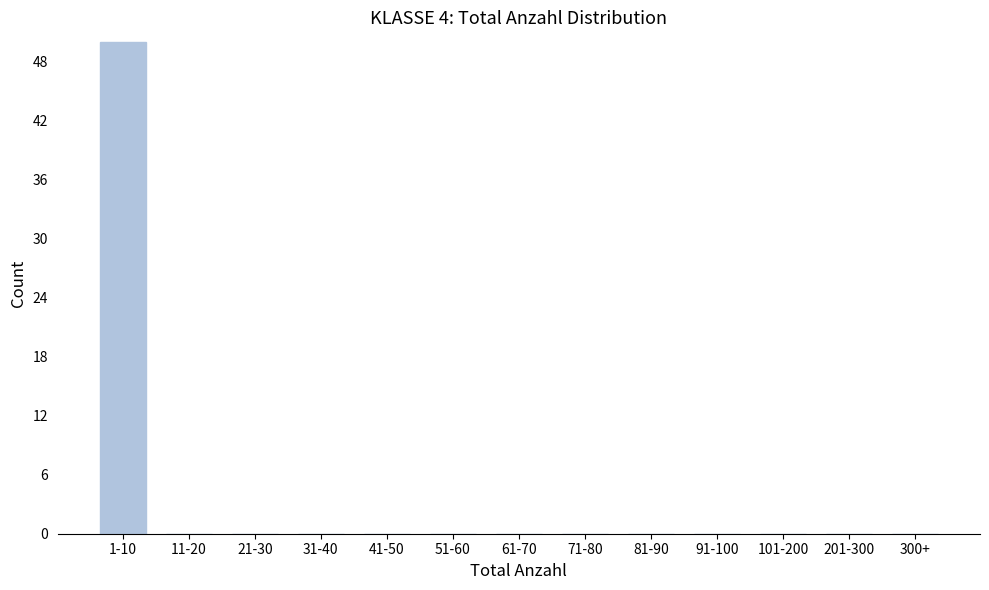

Reading right to left, extract all data points from this chart.

300+=0	201-300=0	101-200=0	91-100=0	81-90=0	71-80=0	61-70=0	51-60=0	41-50=0	31-40=0	21-30=0	11-20=0	1-10=50